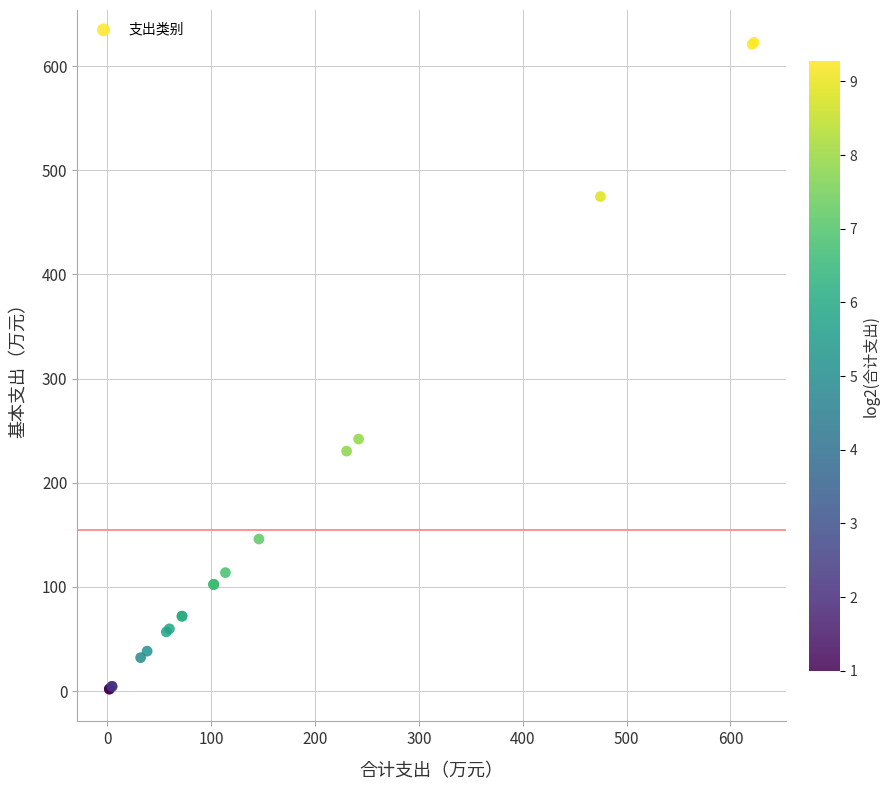

What Y value in the scatter plot is closest to 312?

242.0